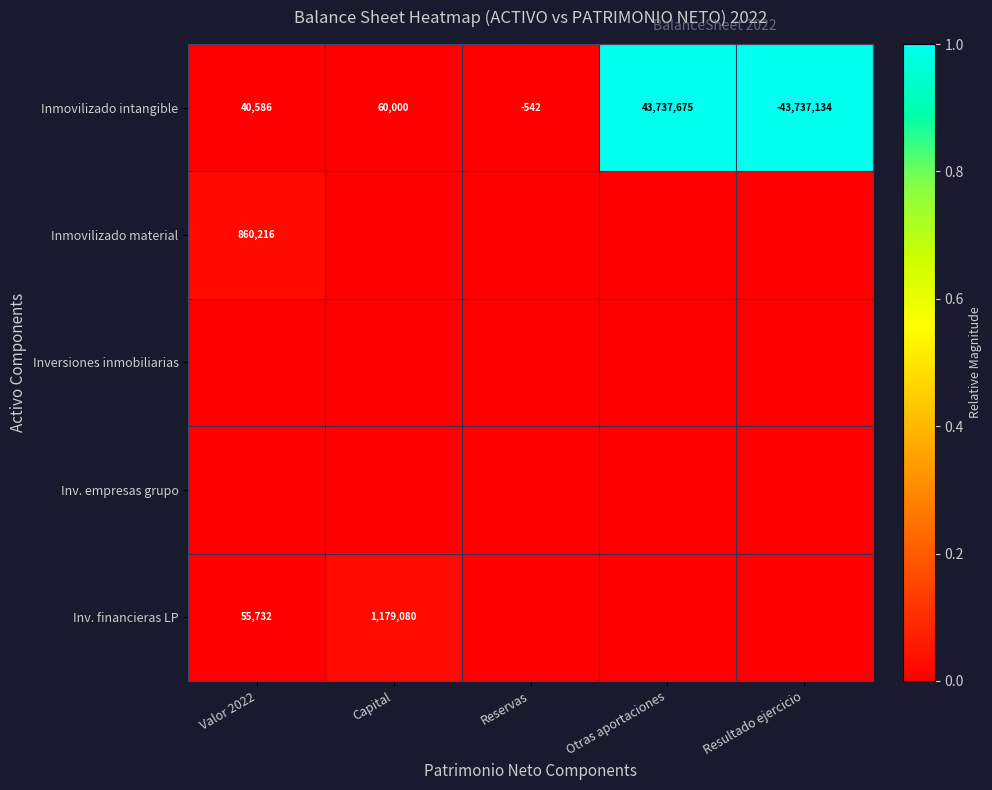

At which label is Inmovilizado intangible closest to 270?

Reservas